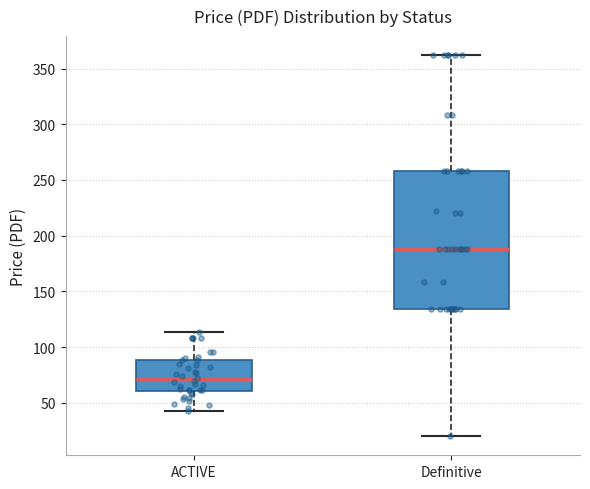

Reading left to right, transcribe this box plot: for each box, give where its median line is, the range the box spans, and where its two whiskers end, as read against the y-axis. The values are not printed on the chart, so give them approximately, as read against the axis.

ACTIVE: median 70, box 60 to 90, whiskers 45 to 115
Definitive: median 190, box 135 to 260, whiskers 20 to 360